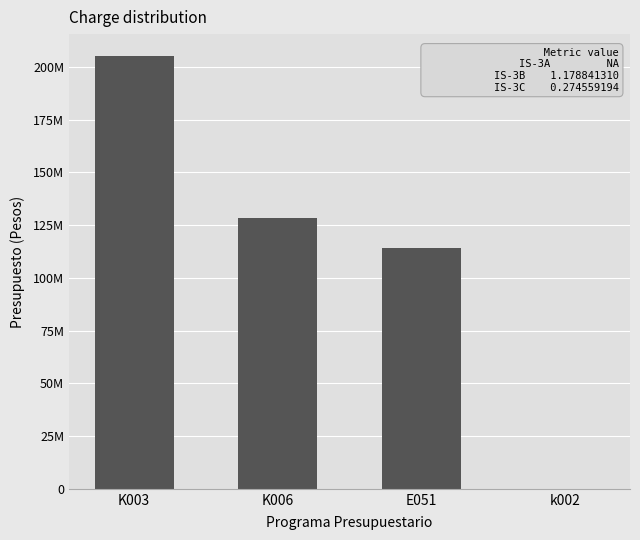

Are the bars horizontal?

No